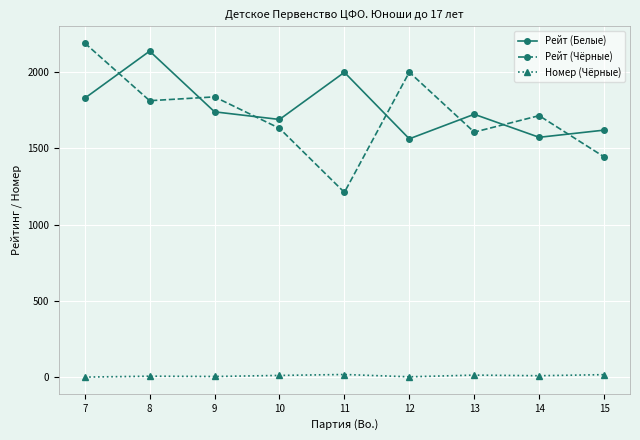

Where is the first local maximum for Рейт (Чёрные)?

9